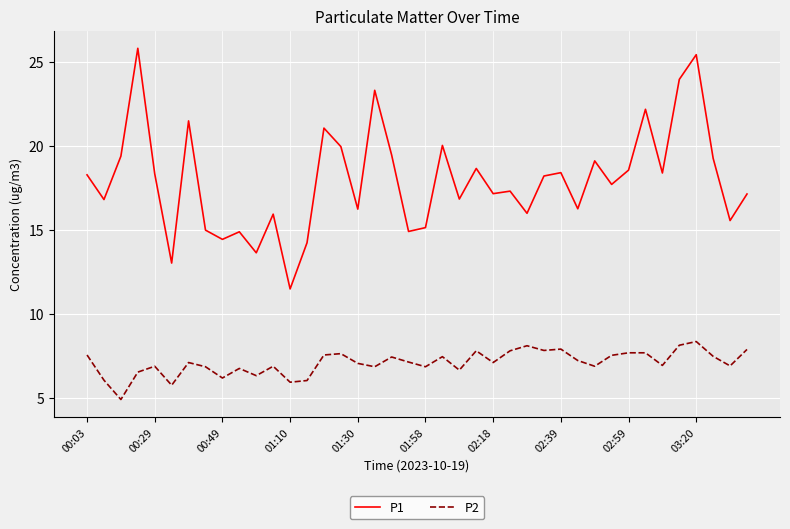

True or false: P2 and P1 cross at least once.

False